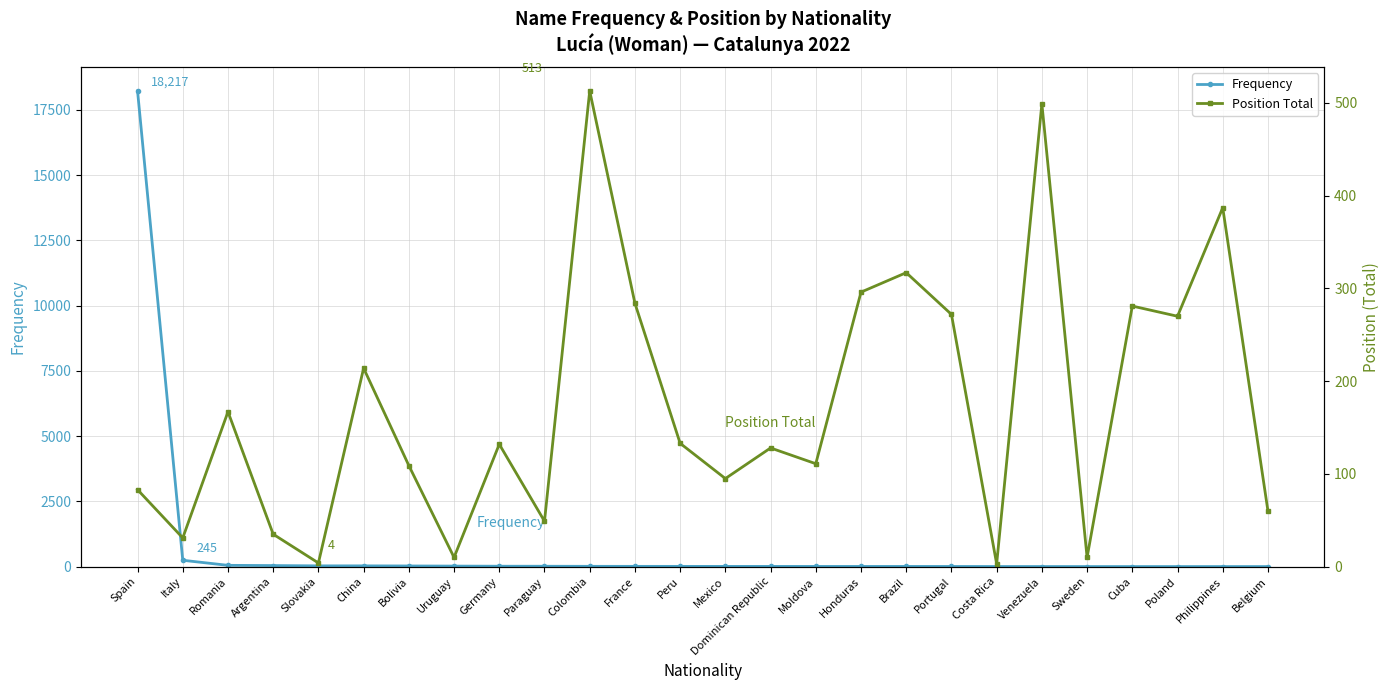

The value of Frequency at Venezuela is 8. True or false?

False